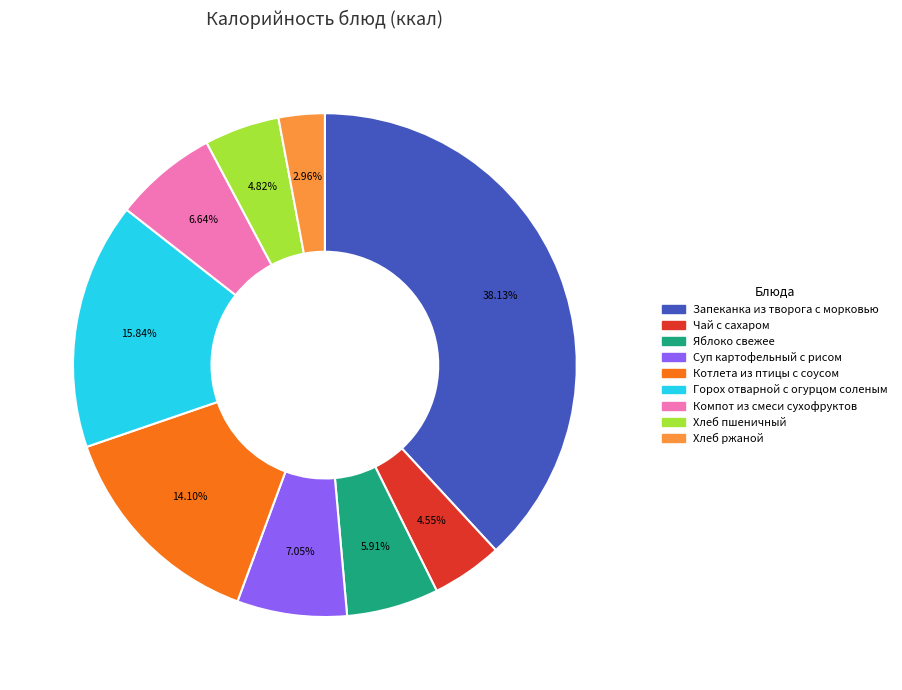

To the nearest percent, what is the difference between the largest and smallest slice percentages?

35%